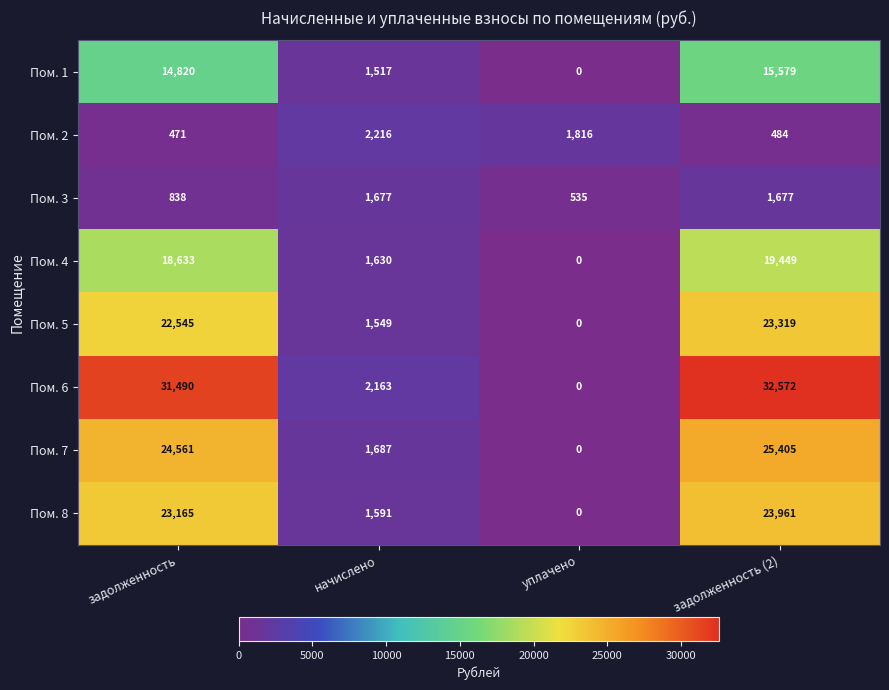

Which series has the largest range (max minus min)?

Пом. 6